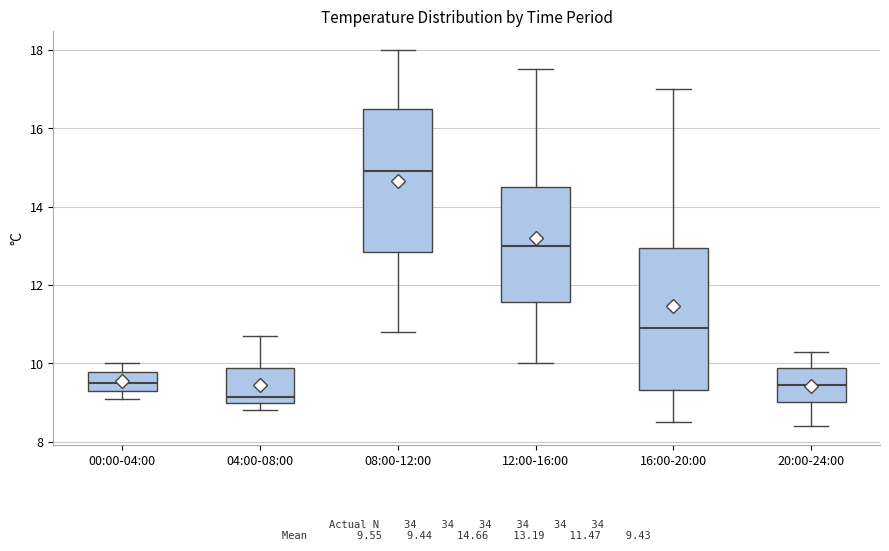

Which box has the highest median line?

08:00-12:00